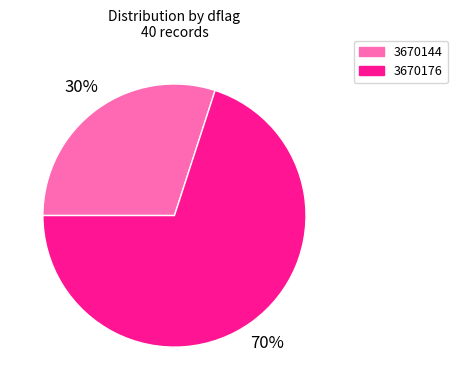

How many slices are in this pie chart?

2